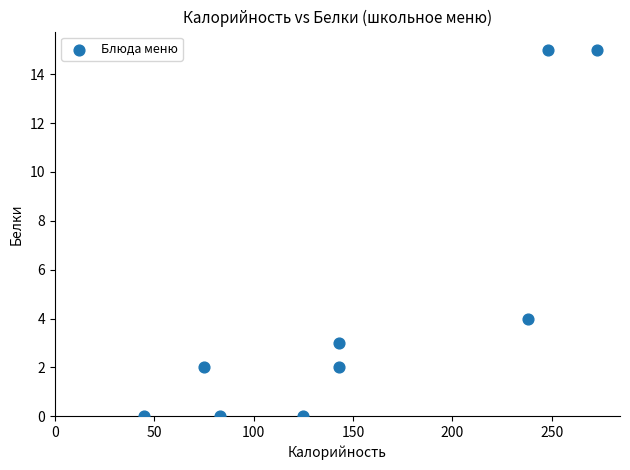

What is the average Y value?

5